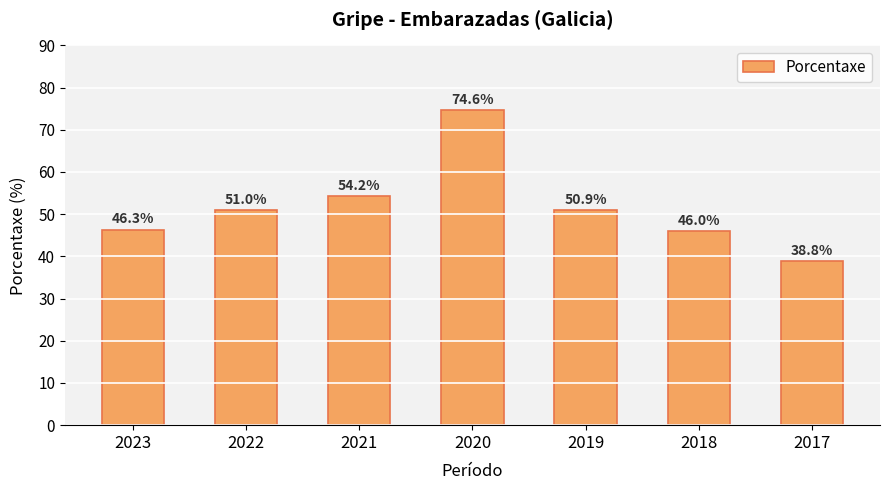

Reading left to right, list all the values displayed in this chart.

2023=46.3	2022=51.0	2021=54.2	2020=74.6	2019=50.9	2018=46.0	2017=38.8